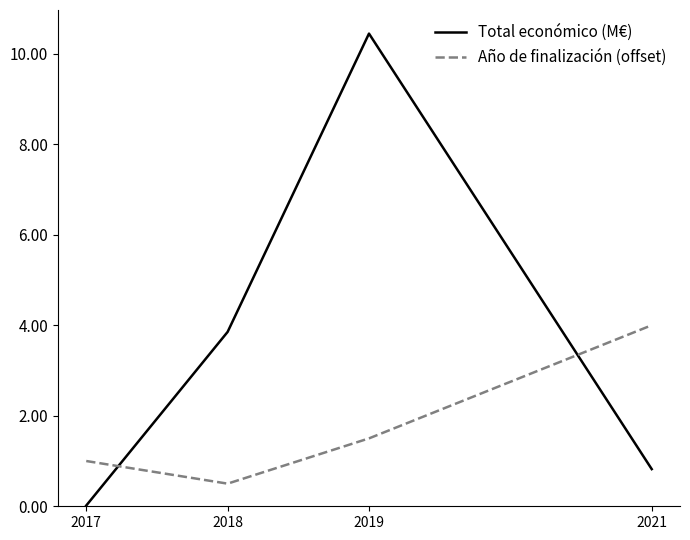

What is the difference between the maximum and minimum values in the Total económico (M€) series?

10.4